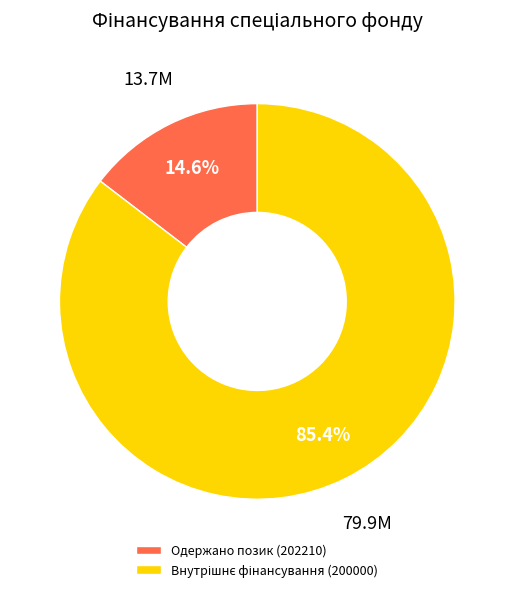

What is the smallest slice in the pie chart?

Одержано позик (202210)